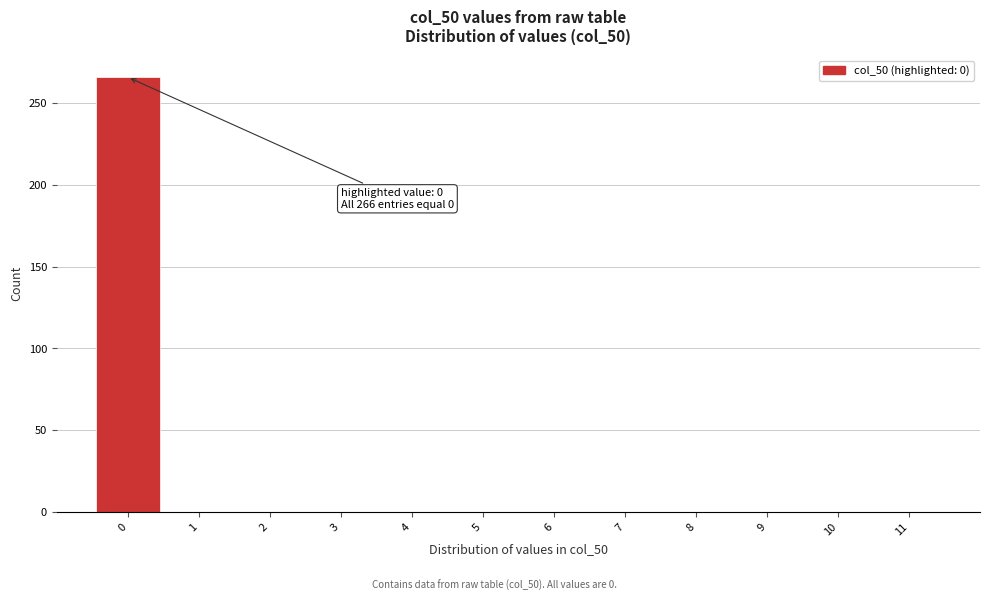

Which range on the x-axis has the tallest bar?

-0.5 to 0.5